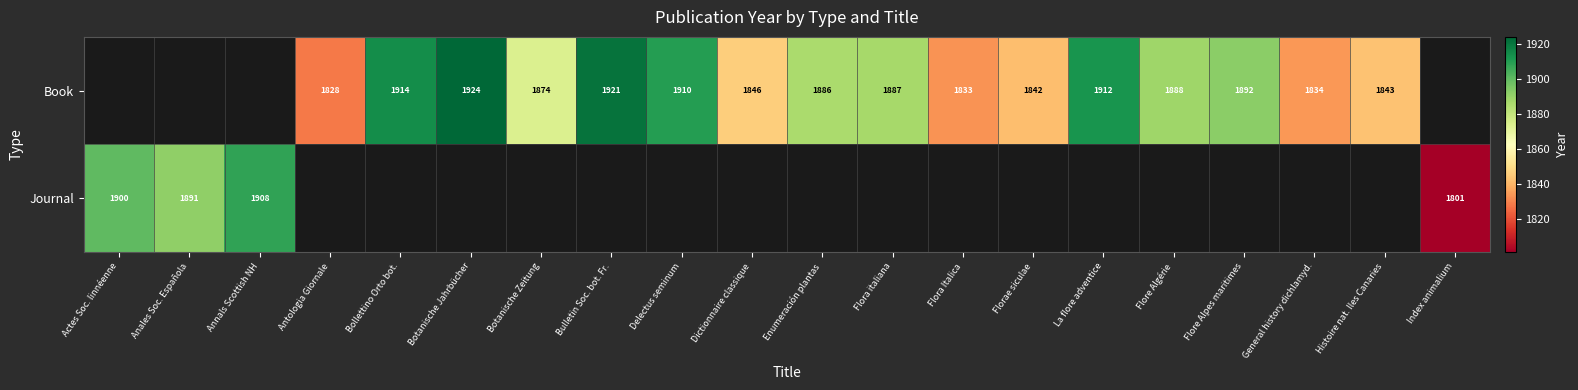

Is it true that Journal equals 2529 at Annals Scottish NH?

False